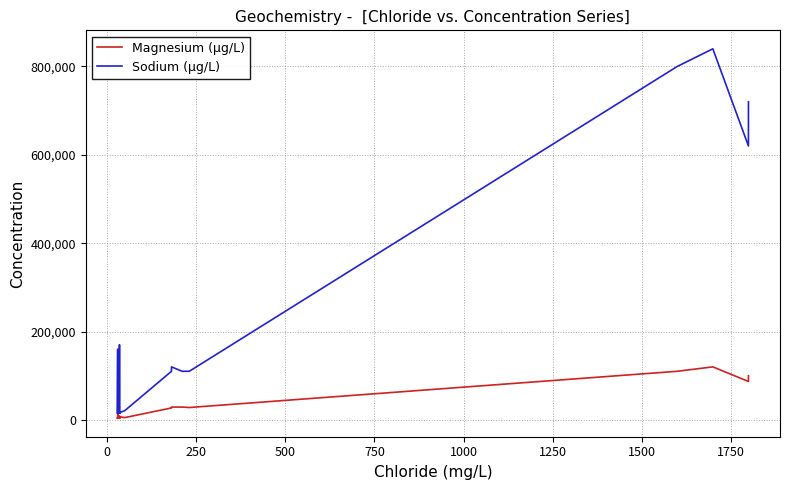

The value of Magnesium (μg/L) at 0 is 2294. True or false?

False